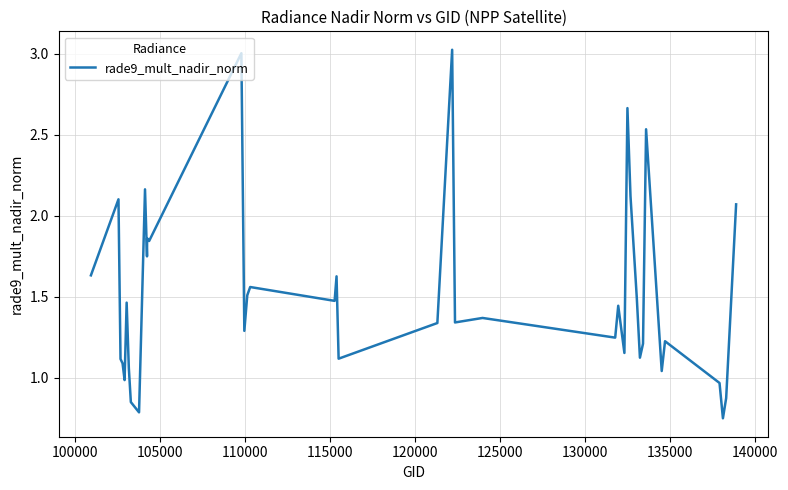

How many values are below 1?

6